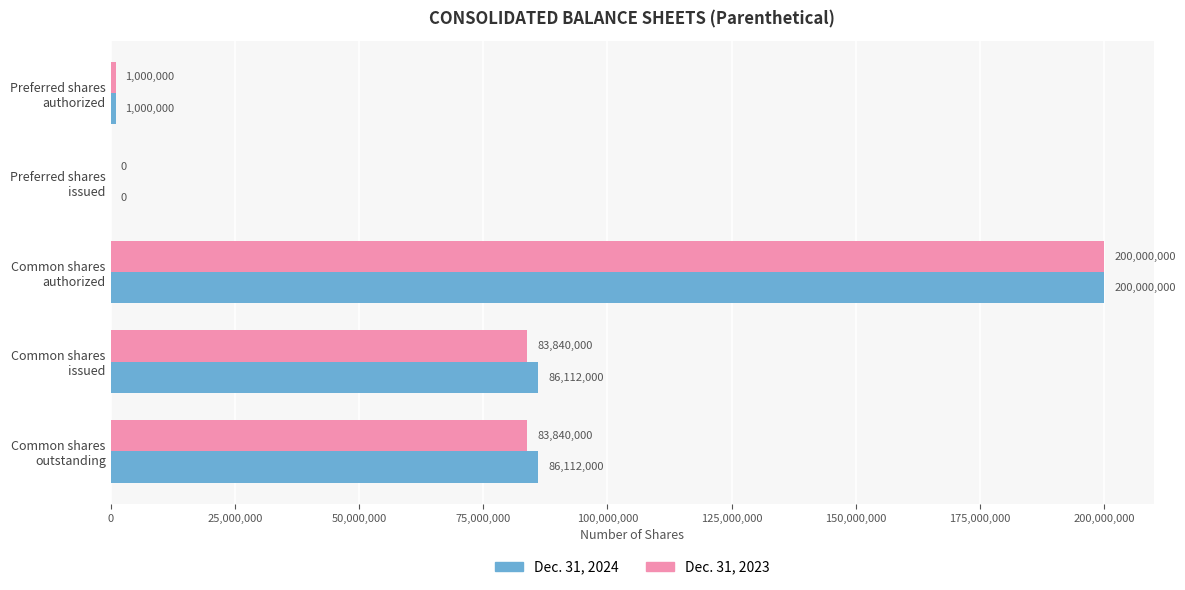

Which series has the largest total across all categories?

Dec. 31, 2024